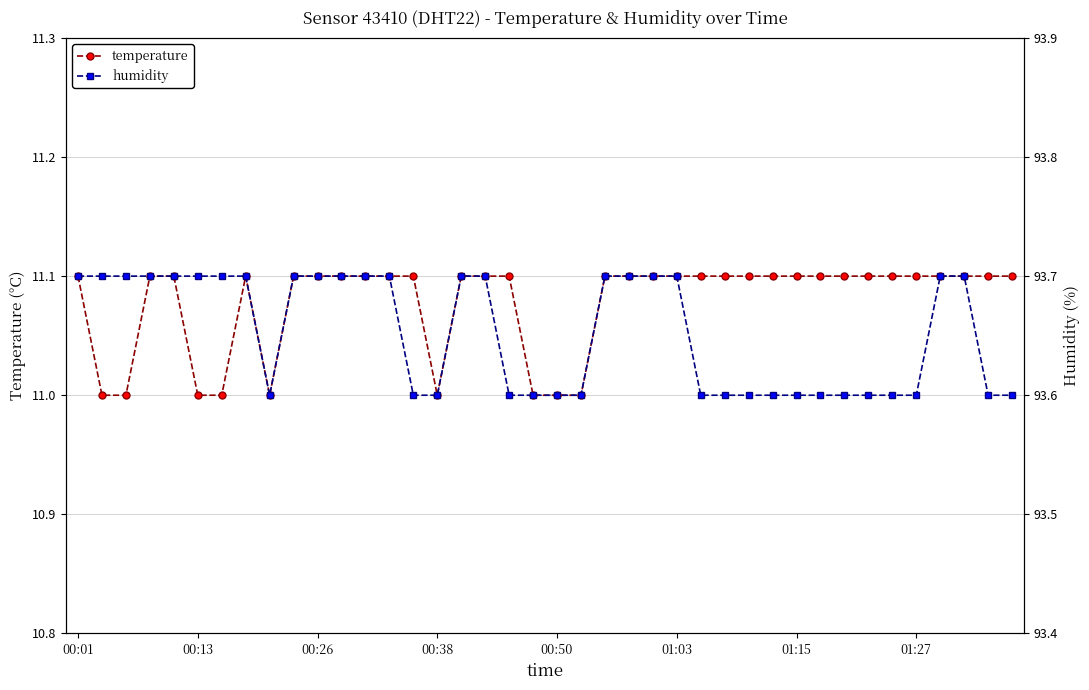

What is the sum of the temperature values at 33 and 9?

22.2